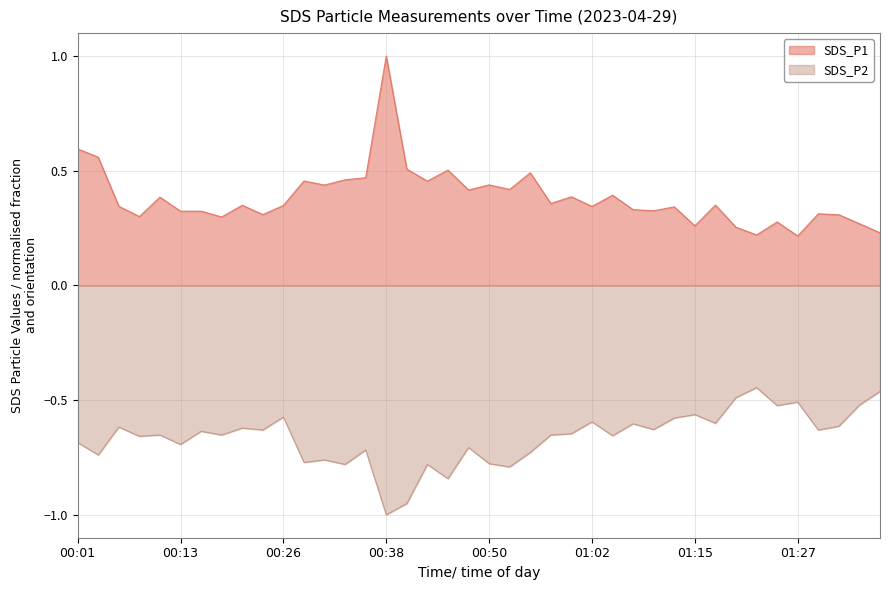

Which series has the largest total across all categories?

SDS_P1